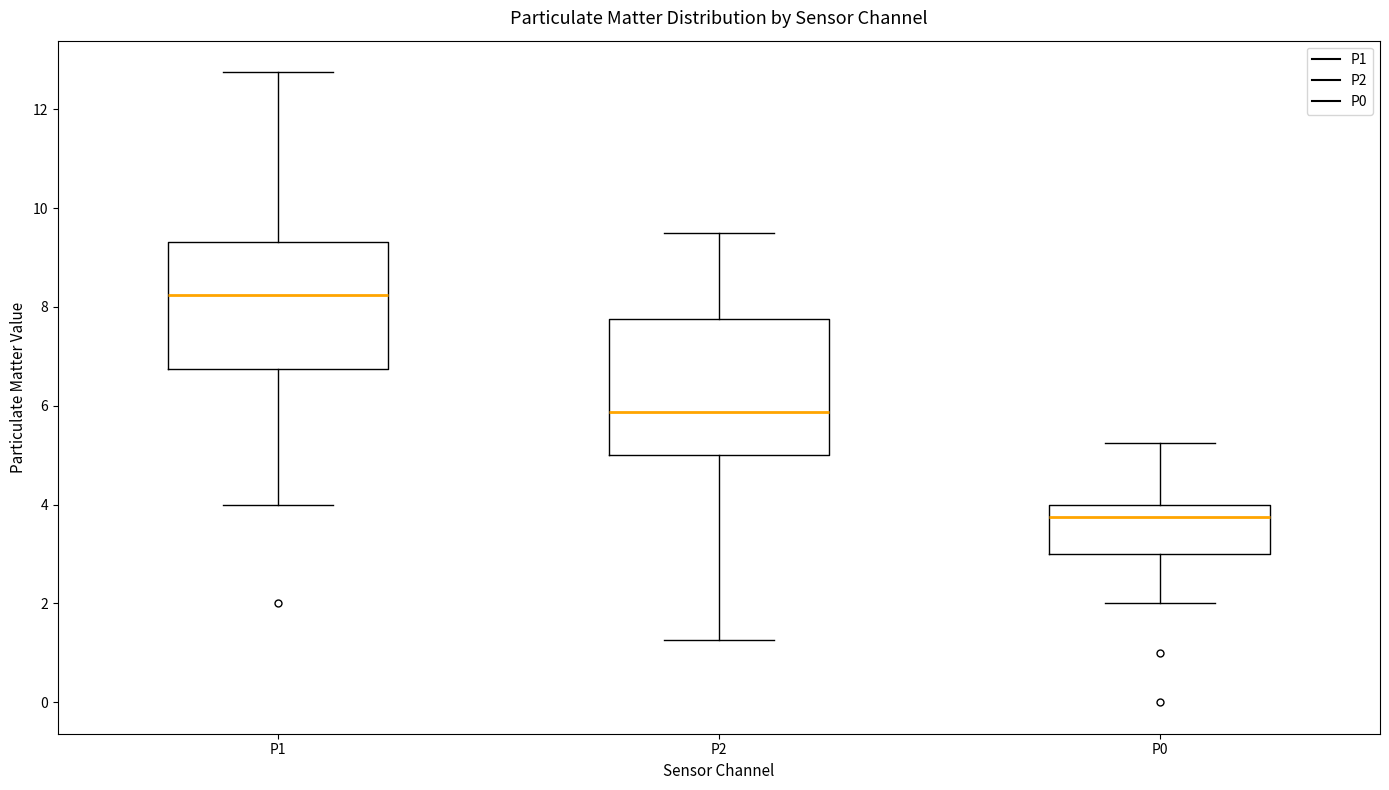

Reading left to right, transcribe this box plot: for each box, give where its median line is, the range the box spans, and where its two whiskers end, as read against the y-axis. The values are not printed on the chart, so give them approximately, as read against the axis.

P1: median 8.2, box 6.8 to 9.4, whiskers 4.0 to 12.8
P2: median 5.8, box 5.0 to 7.8, whiskers 1.2 to 9.6
P0: median 3.8, box 3.0 to 4.0, whiskers 2.0 to 5.2